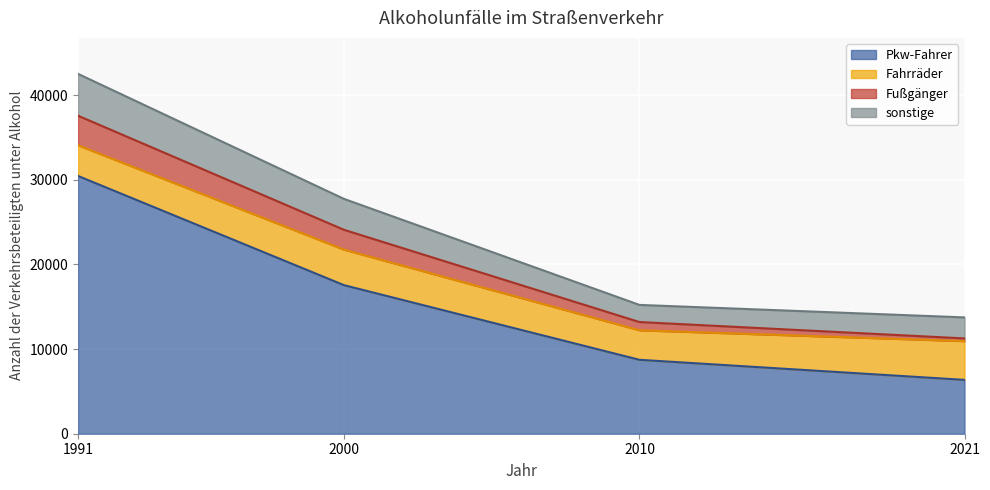

List the labels in order of Pkw-Fahrer value, smallest first.

2021, 2010, 2000, 1991